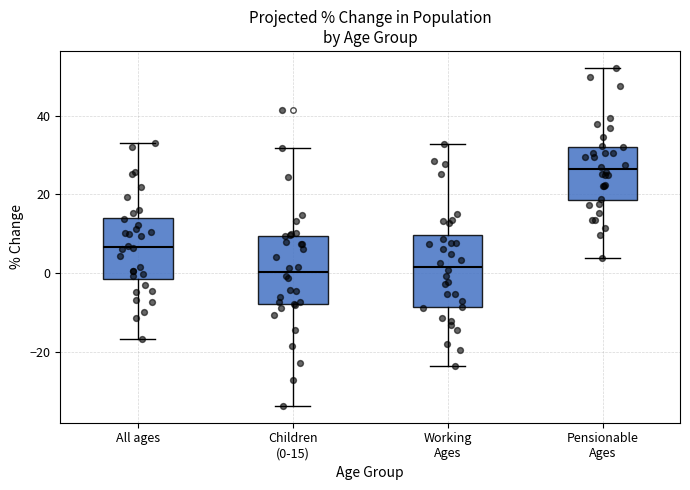

Reading left to right, read every box against the y-axis: the position of its median line, the range the box covers, and the ends of its whiskers. The values are not printed on the chart, so give them approximately, as read against the axis.

All ages: median 6, box -2 to 14, whiskers -16 to 34
Children (0-15): median 0, box -8 to 10, whiskers -34 to 32
Working Ages: median 2, box -8 to 10, whiskers -24 to 32
Pensionable Ages: median 26, box 18 to 32, whiskers 4 to 52